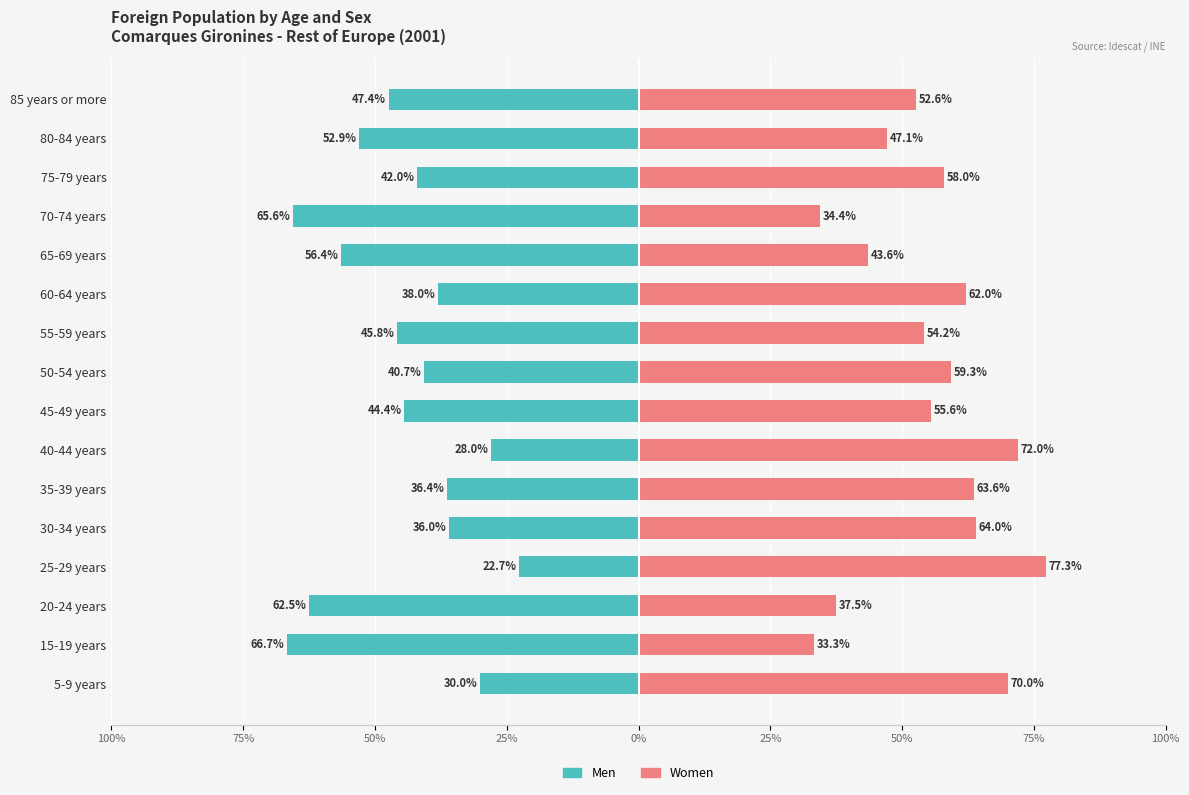

Are the bars horizontal?

Yes